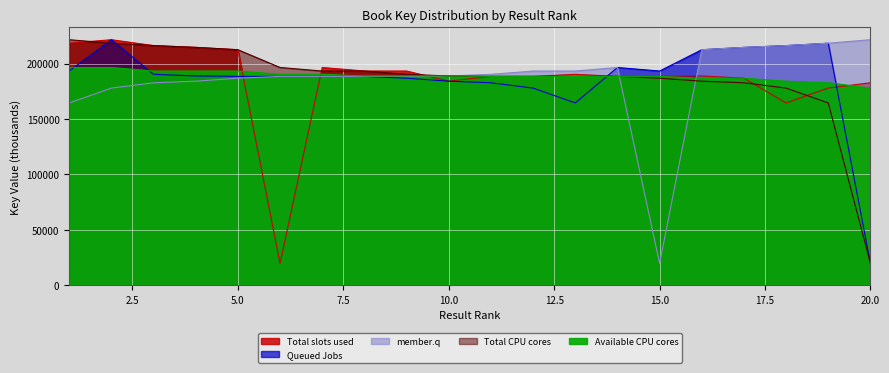

List the labels in order of Total slots used value, smallest first.

6, 18, 19, 20, 10, 17, 14, 15, 12, 11, 16, 13, 8, 9, 7, 5, 4, 3, 1, 2